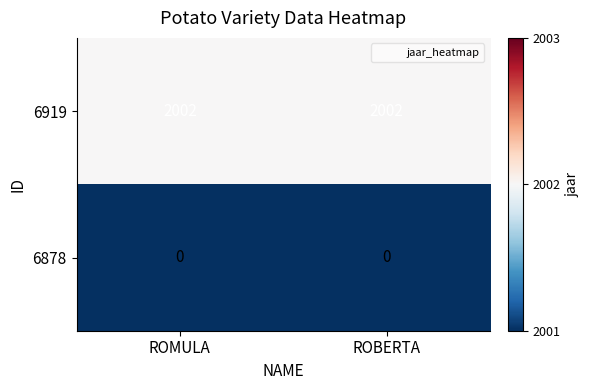

Reading right to left, what are all the values shown in this chart?

6919: 2002	2002
6878: 0	0